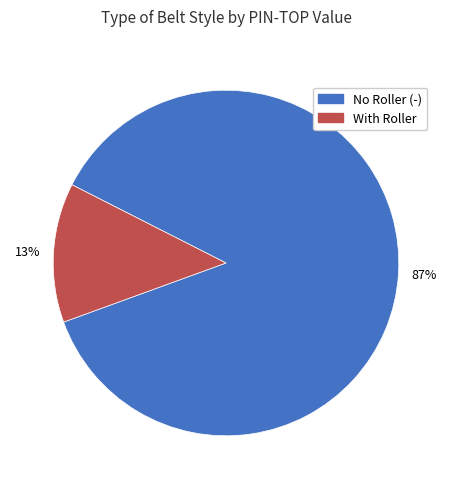

Does any single category account for the majority?

Yes